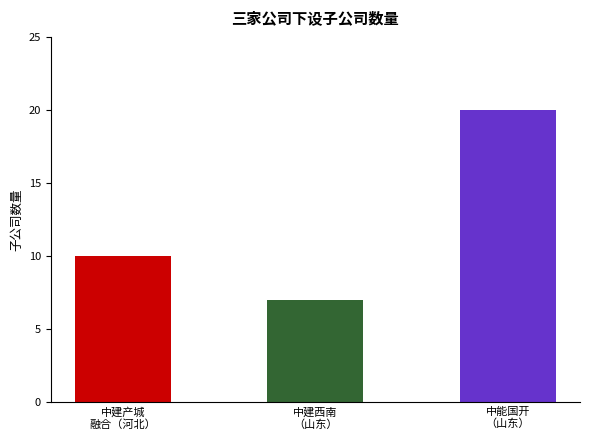

Count the values in the range 7 to 20.

3